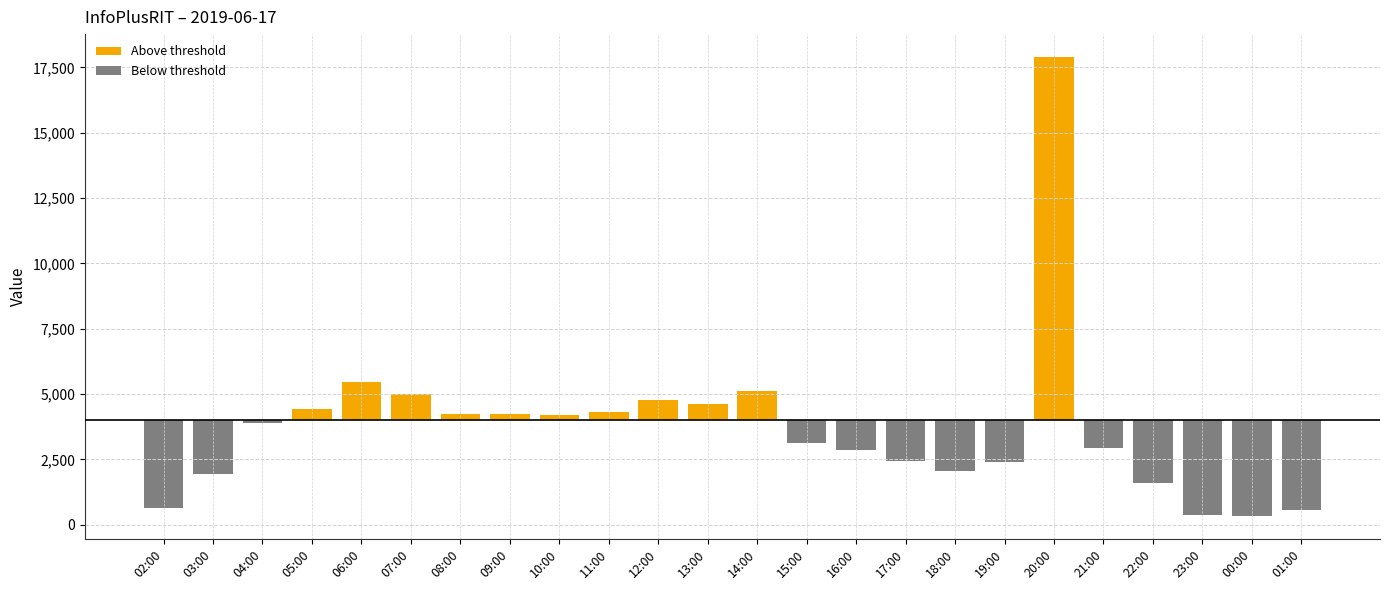

List the series in order of their overall mean, highest first.

Above threshold, Below threshold